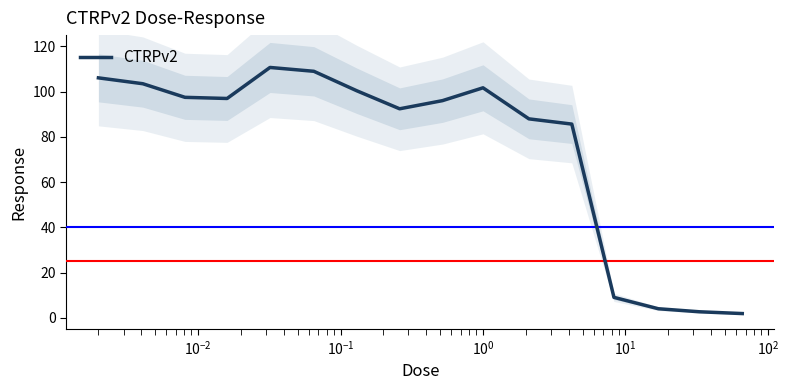

What is the highest value of the CTRPv2 series?

110.7